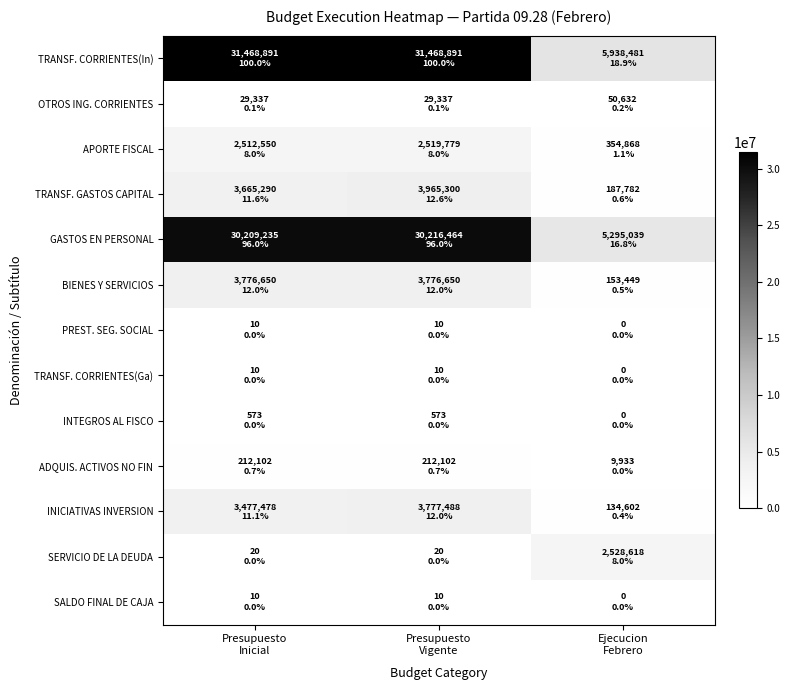

Reading left to right, transcribe all the data shown in this chart.

TRANSF. CORRIENTES(In): Presupuesto
Inicial=31468891	Presupuesto
Vigente=31468891	Ejecucion
Febrero=5938481
OTROS ING. CORRIENTES: Presupuesto
Inicial=29337	Presupuesto
Vigente=29337	Ejecucion
Febrero=50632
APORTE FISCAL: Presupuesto
Inicial=2512550	Presupuesto
Vigente=2519779	Ejecucion
Febrero=354868
TRANSF. GASTOS CAPITAL: Presupuesto
Inicial=3665290	Presupuesto
Vigente=3965300	Ejecucion
Febrero=187782
GASTOS EN PERSONAL: Presupuesto
Inicial=30209235	Presupuesto
Vigente=30216464	Ejecucion
Febrero=5295039
BIENES Y SERVICIOS: Presupuesto
Inicial=3776650	Presupuesto
Vigente=3776650	Ejecucion
Febrero=153449
PREST. SEG. SOCIAL: Presupuesto
Inicial=10	Presupuesto
Vigente=10	Ejecucion
Febrero=0
TRANSF. CORRIENTES(Ga): Presupuesto
Inicial=10	Presupuesto
Vigente=10	Ejecucion
Febrero=0
INTEGROS AL FISCO: Presupuesto
Inicial=573	Presupuesto
Vigente=573	Ejecucion
Febrero=0
ADQUIS. ACTIVOS NO FIN: Presupuesto
Inicial=212102	Presupuesto
Vigente=212102	Ejecucion
Febrero=9933
INICIATIVAS INVERSION: Presupuesto
Inicial=3477478	Presupuesto
Vigente=3777488	Ejecucion
Febrero=134602
SERVICIO DE LA DEUDA: Presupuesto
Inicial=20	Presupuesto
Vigente=20	Ejecucion
Febrero=2528618
SALDO FINAL DE CAJA: Presupuesto
Inicial=10	Presupuesto
Vigente=10	Ejecucion
Febrero=0